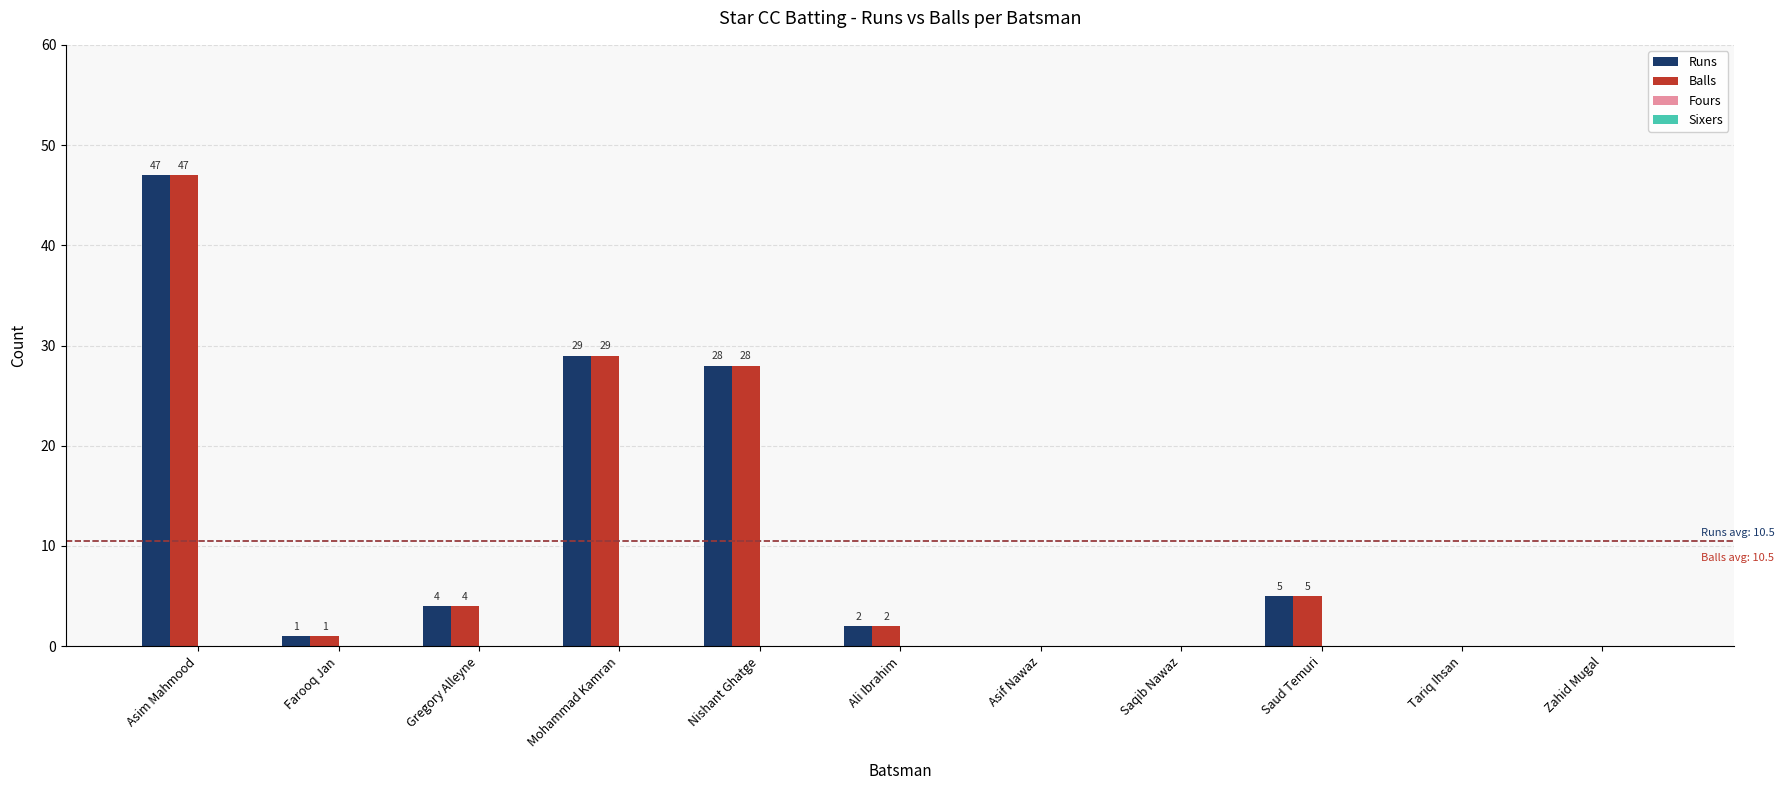

Is it true that Balls equals 29 at Mohammad Kamran?

True